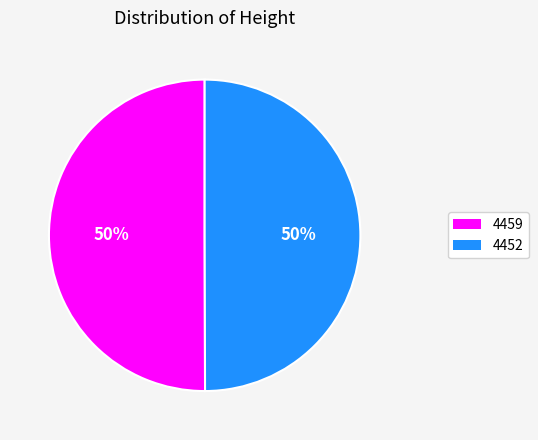

To the nearest percent, what percentage of the pie is 4459?

50%